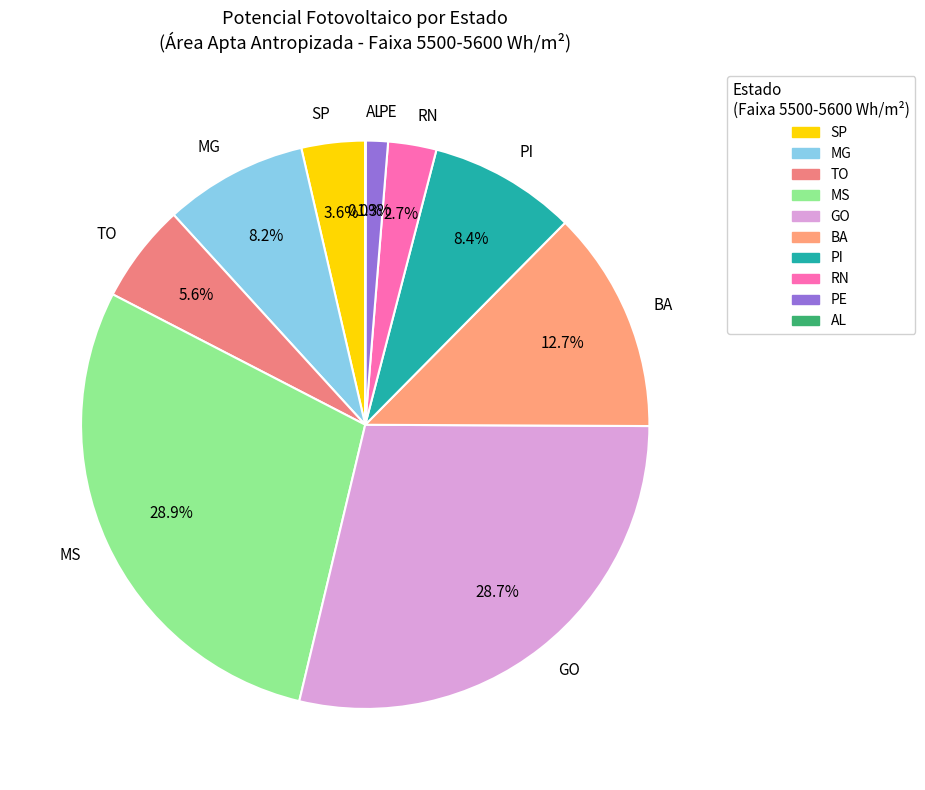

To the nearest percent, what is the average slice percentage?

10%